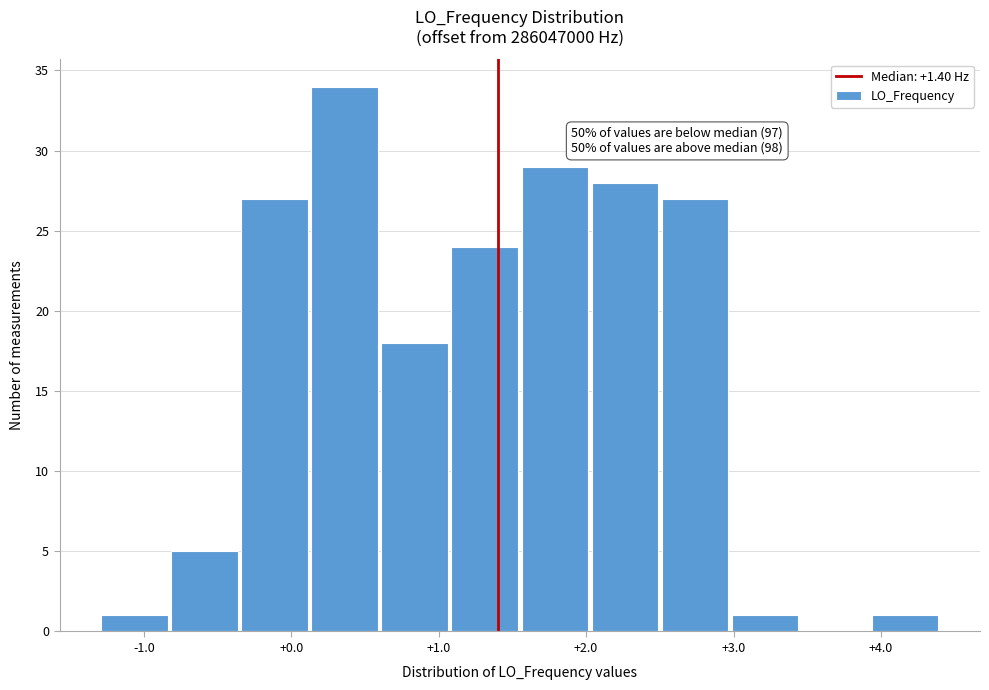

Which range on the x-axis has the tallest bar?

0.1 to 0.6